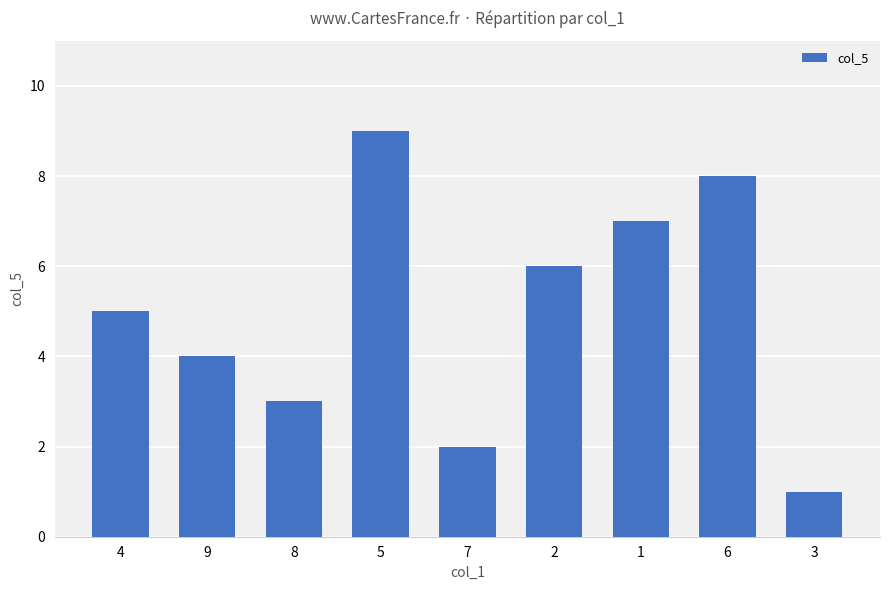

What is the difference between the values at 9 and 5?

5